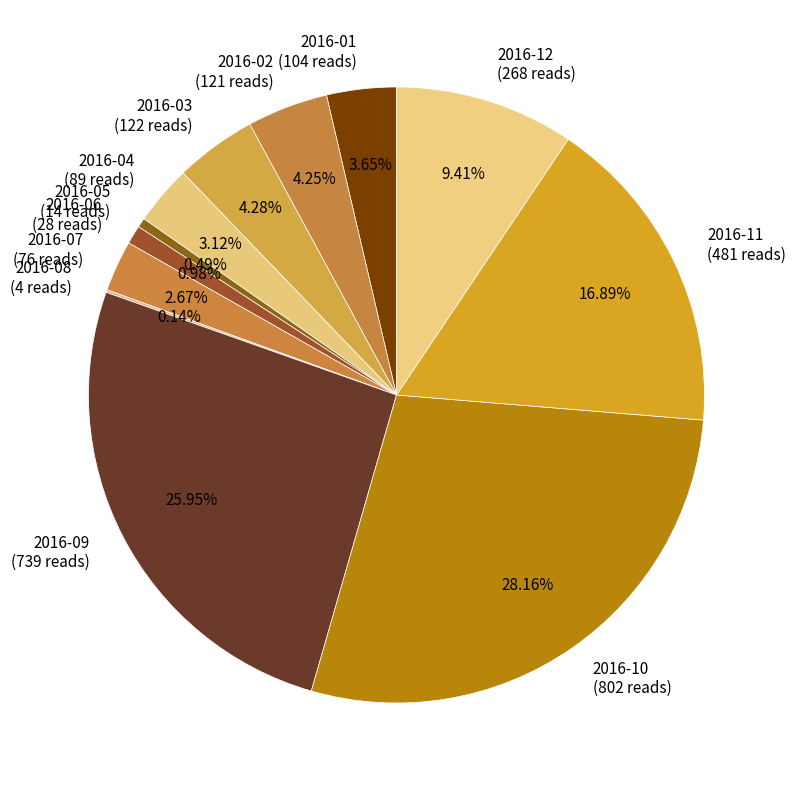

What is the ratio of the value at 2016-11 to the value at 2016-02?

4.0